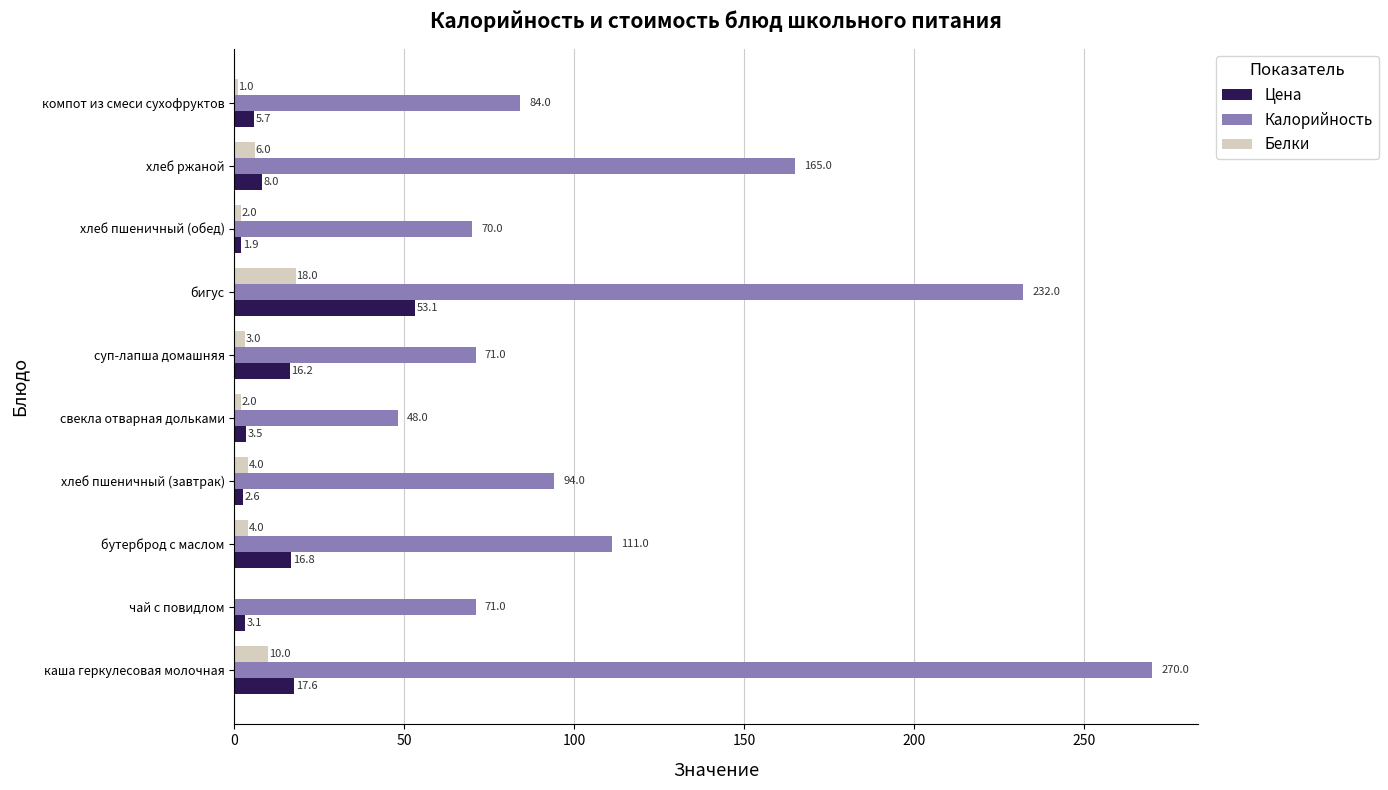

What is the sum of all Калорийность values?

1216.0